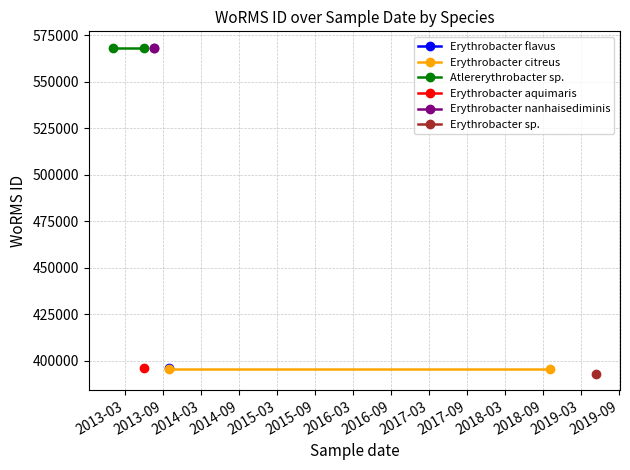

What is the sum of all Erythrobacter nanhaisediminis values?

1136520